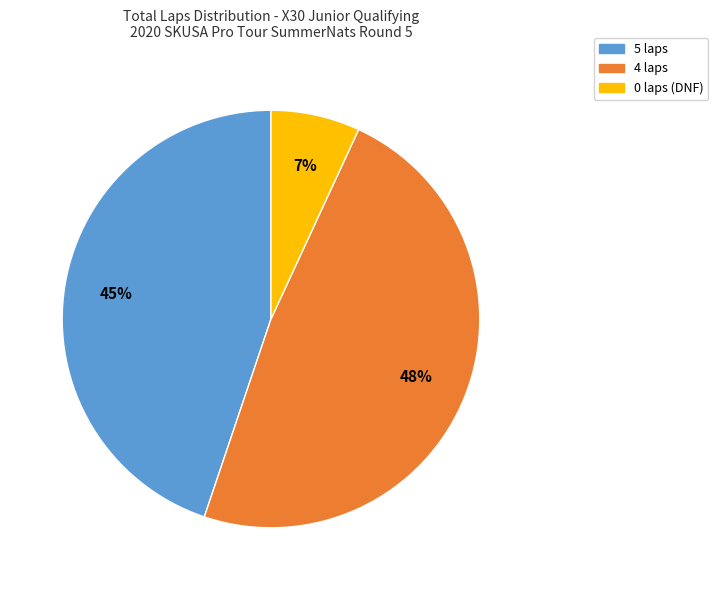

To the nearest percent, what is the average slice percentage?

33%